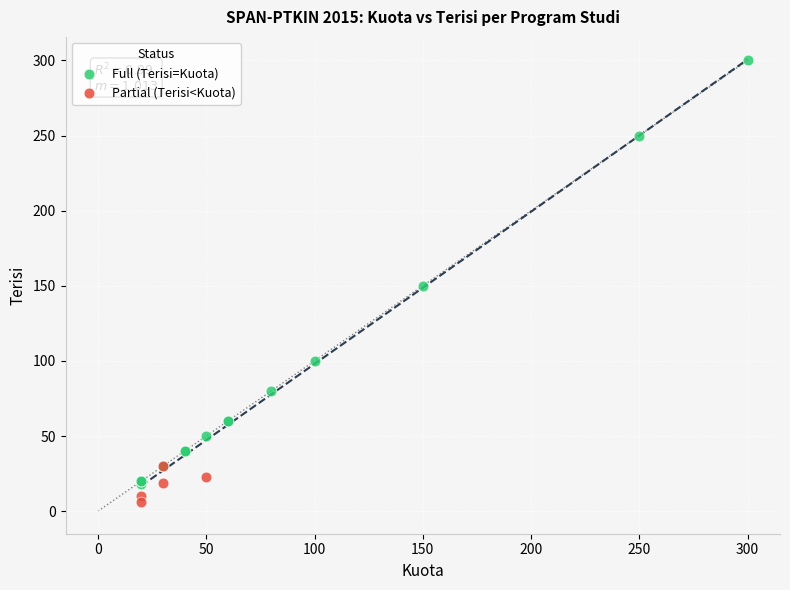

Which series has the largest Y range (max minus min)?

Full (Terisi=Kuota)